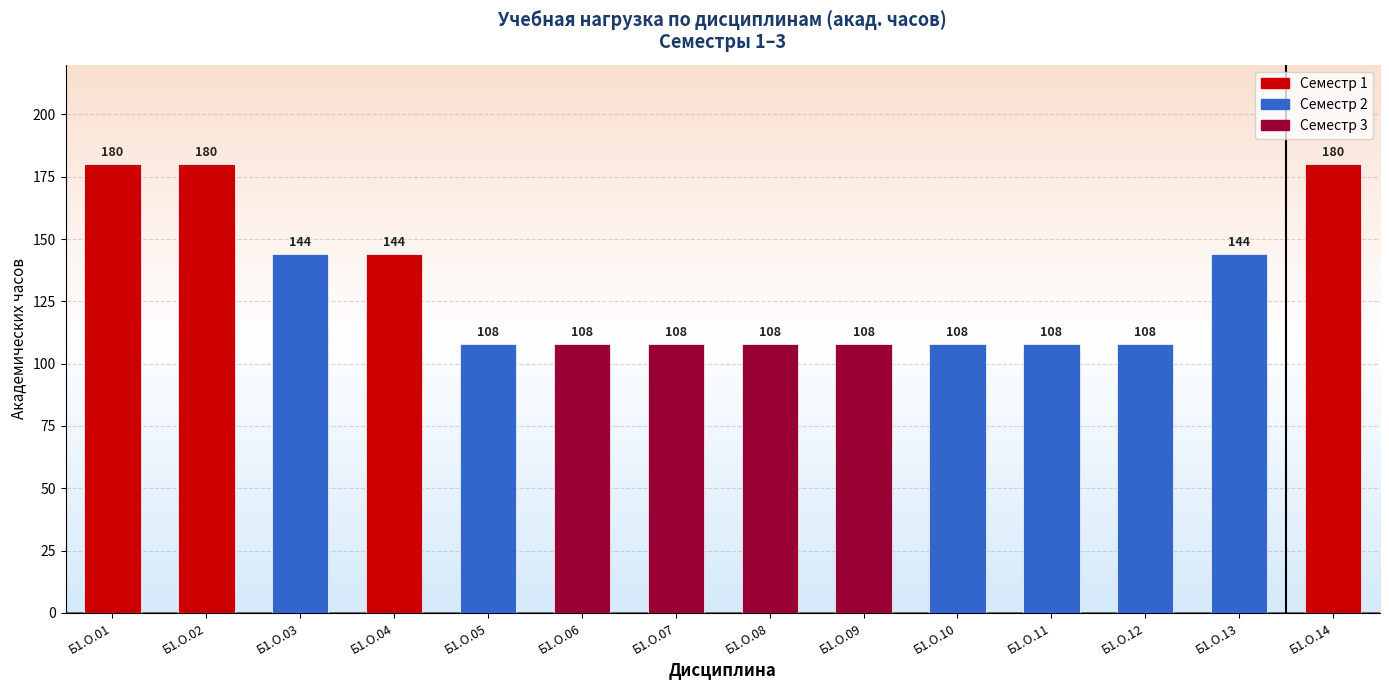

What is the value of the 7th bar from the left?

108